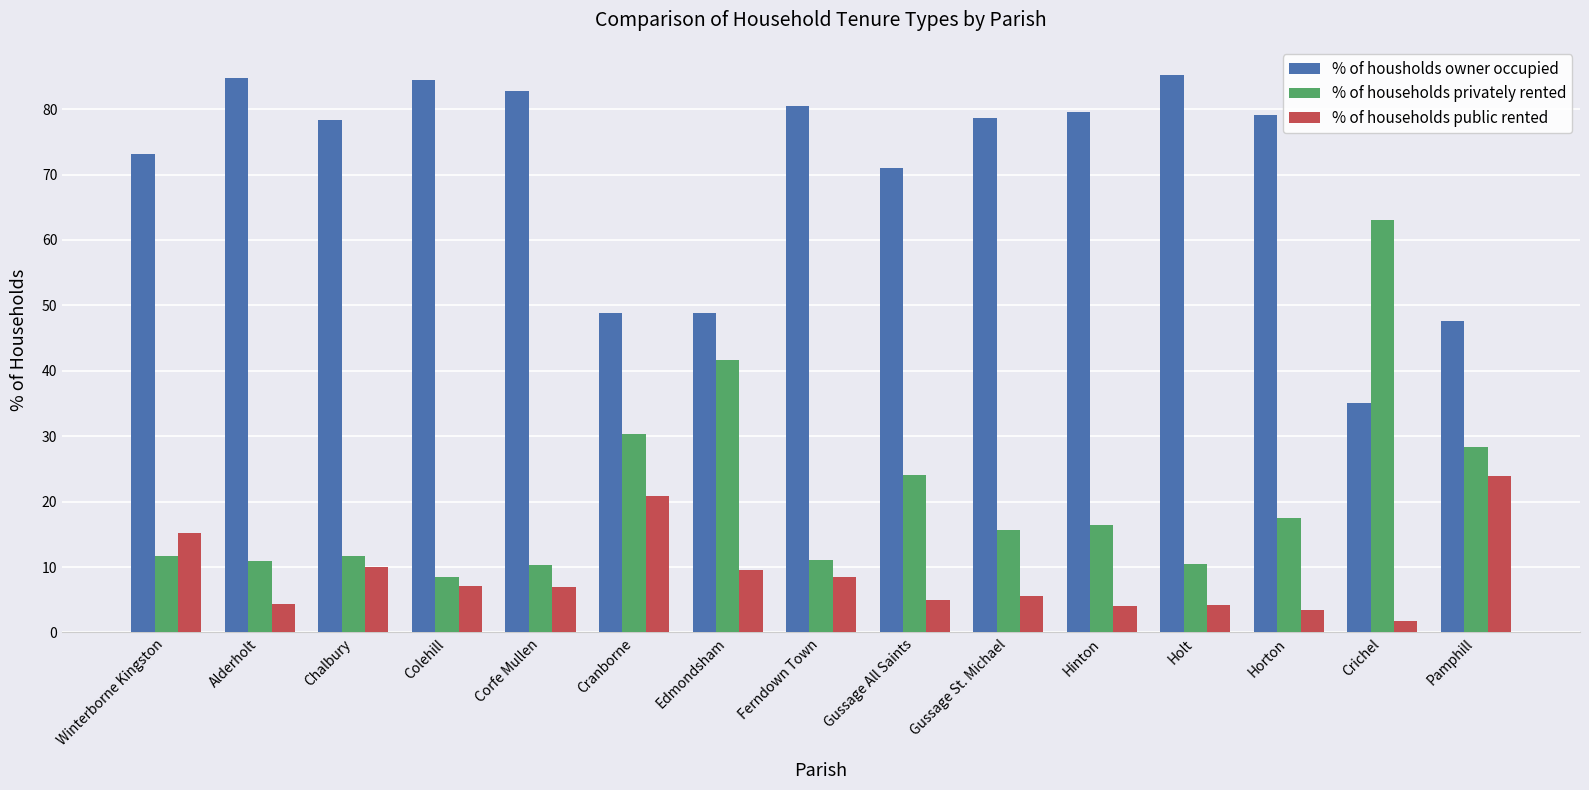

The % of households privately rented series shows 11.7 at Chalbury. True or false?

True